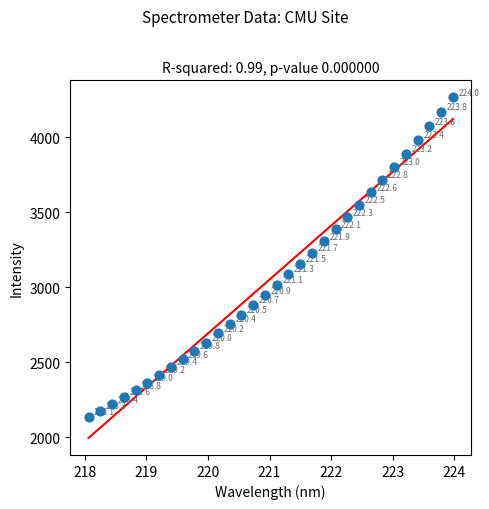

What is the range of X values (max minus min)?

5.9